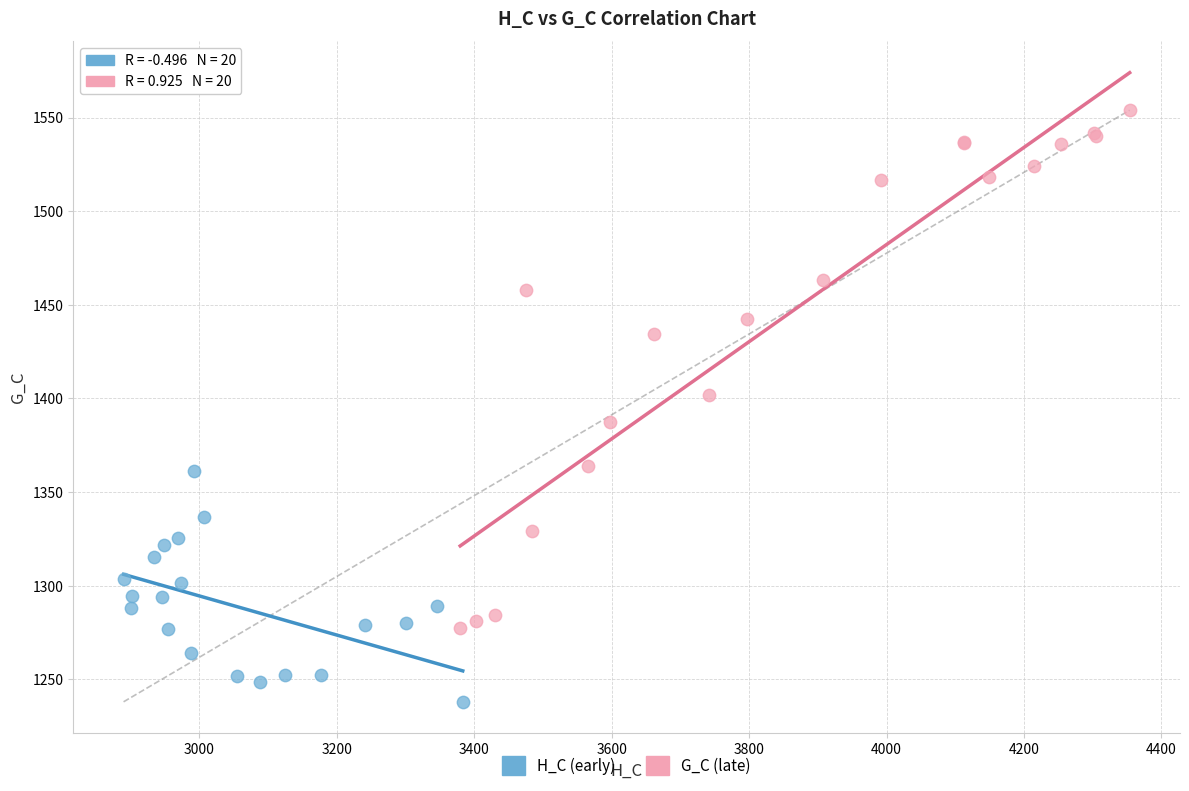

Which series reaches the minimum Y coordinate?

H_C (early)